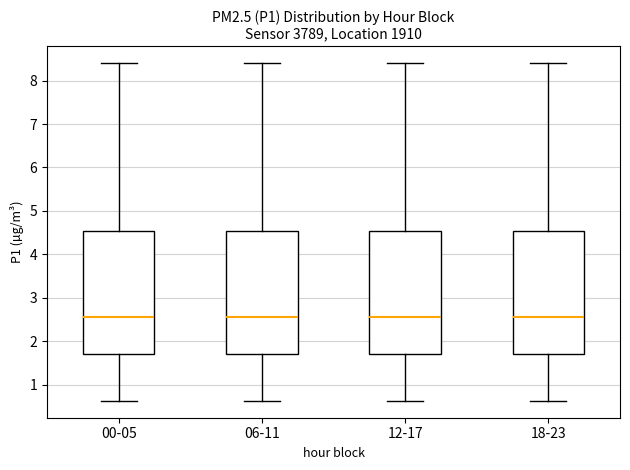

Reading left to right, read every box against the y-axis: the position of its median line, the range the box covers, and the ends of its whiskers. The values are not printed on the chart, so give them approximately, as read against the axis.

00-05: median 2.6, box 1.7 to 4.5, whiskers 0.6 to 8.4
06-11: median 2.6, box 1.7 to 4.5, whiskers 0.6 to 8.4
12-17: median 2.6, box 1.7 to 4.5, whiskers 0.6 to 8.4
18-23: median 2.6, box 1.7 to 4.5, whiskers 0.6 to 8.4